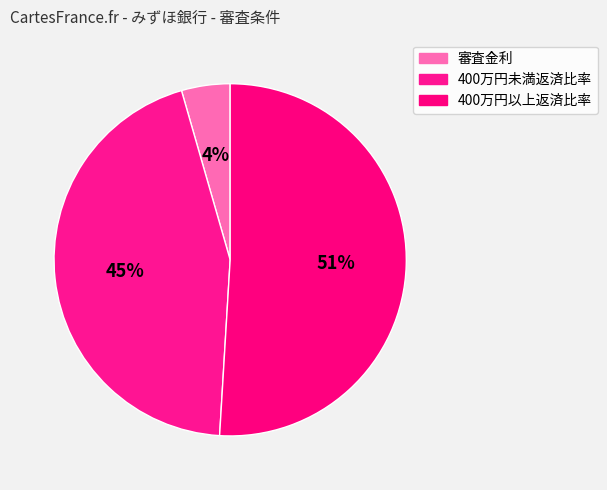

Is it true that 400万円未満返済比率 is 45% of the pie?

True